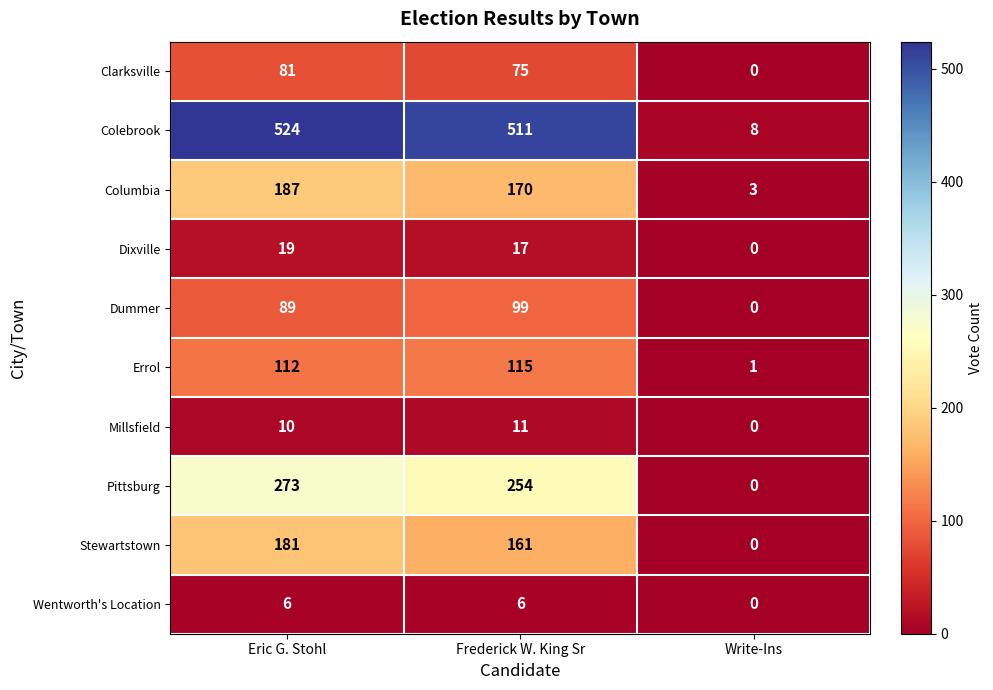

The Pittsburg series shows 108 at Eric G. Stohl. True or false?

False